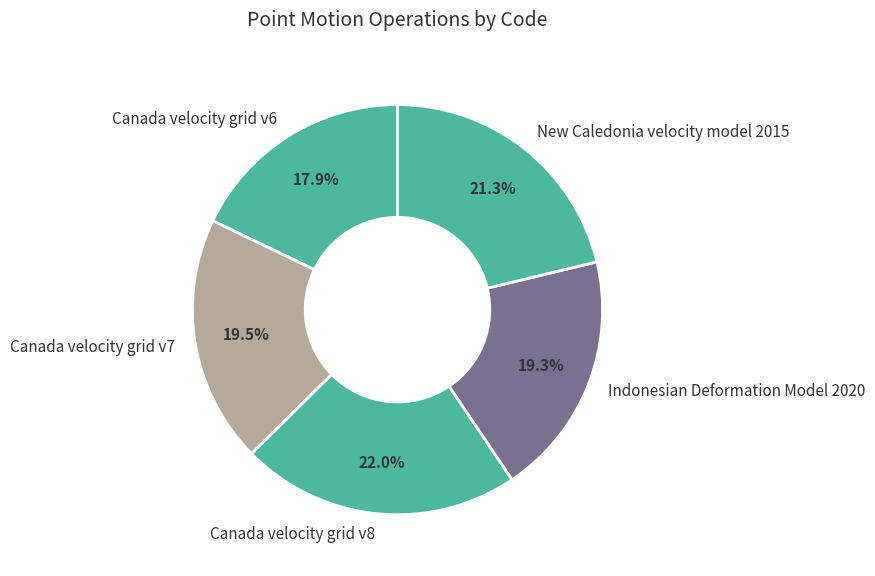

Approximately how many times larger is the value at Canada velocity grid v8 compared to Canada velocity grid v6?

1.2